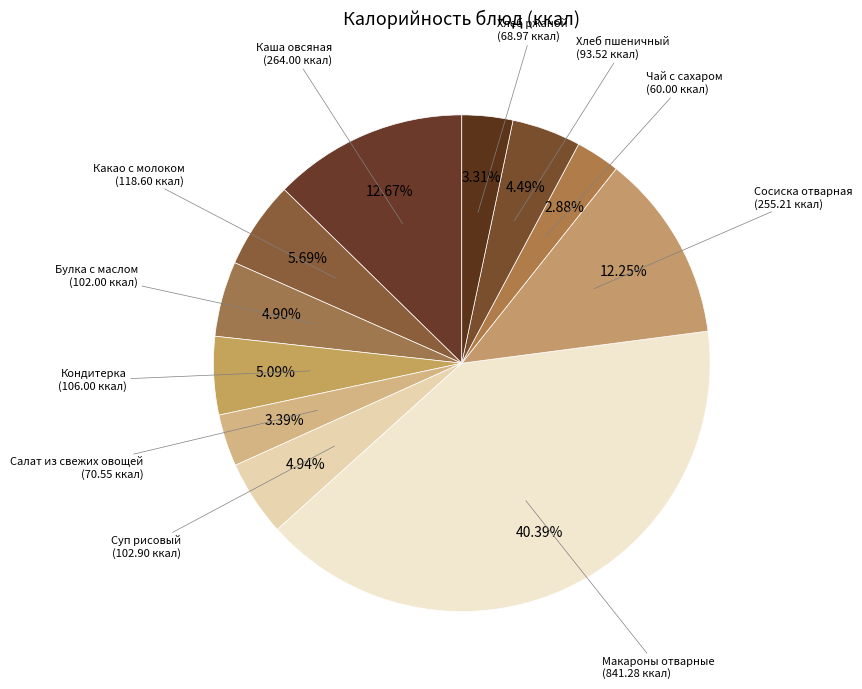

Is it true that Булка с маслом is 5% of the pie?

True